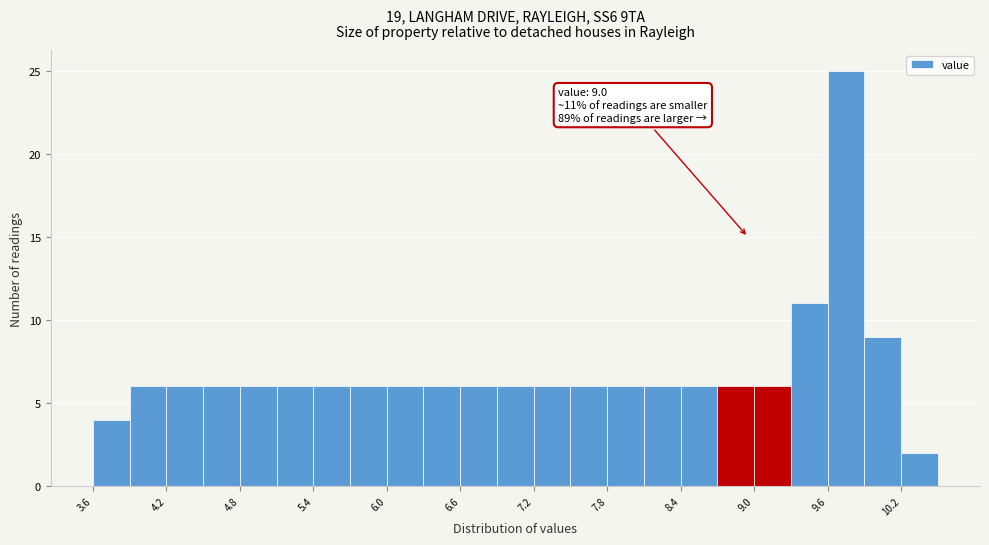

Read against the x-axis, roughly where is the centre of the tallest bar?

9.8